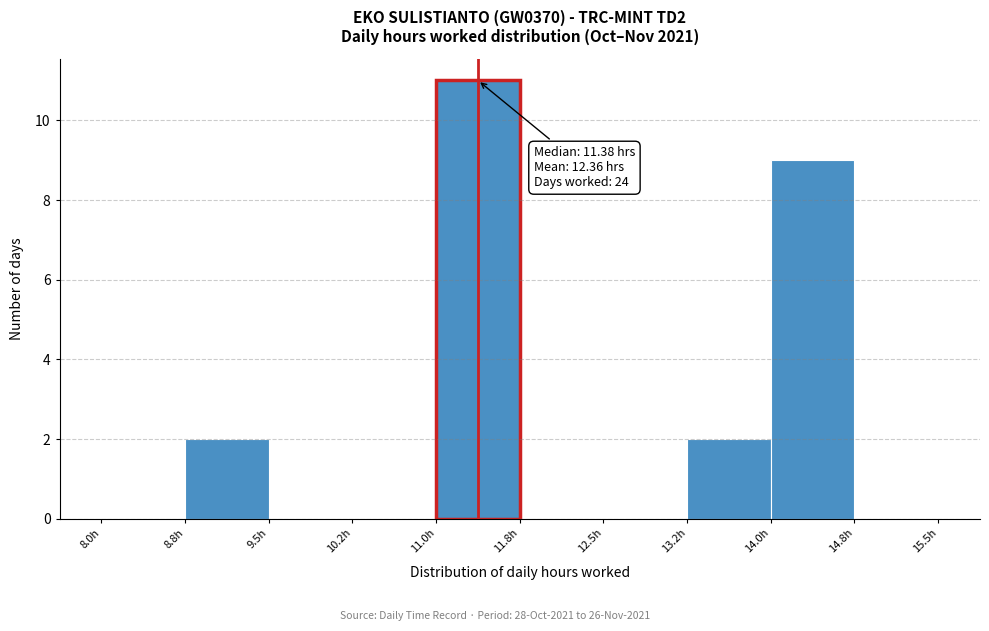

Which range on the x-axis has the tallest bar?

11.00 to 11.75